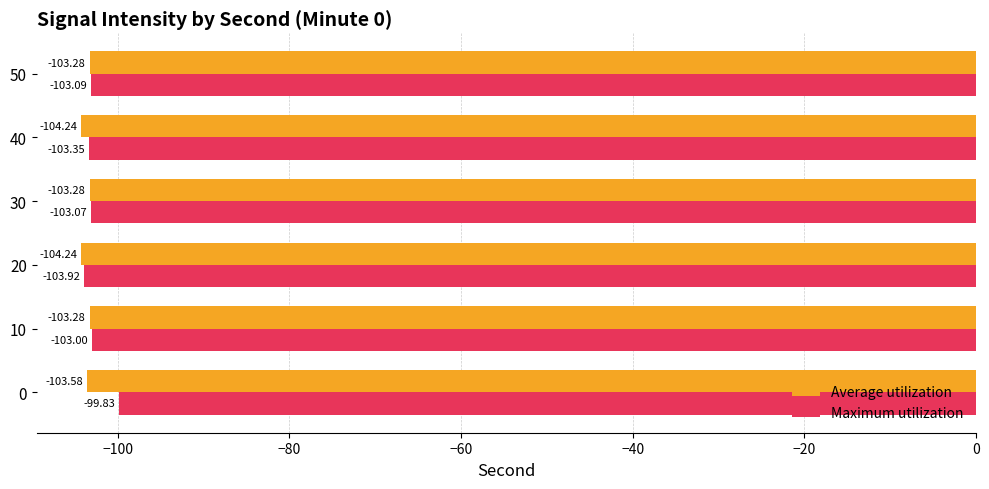

Is the value of Average utilization at 40 greater than the value of Maximum utilization at 20?

No